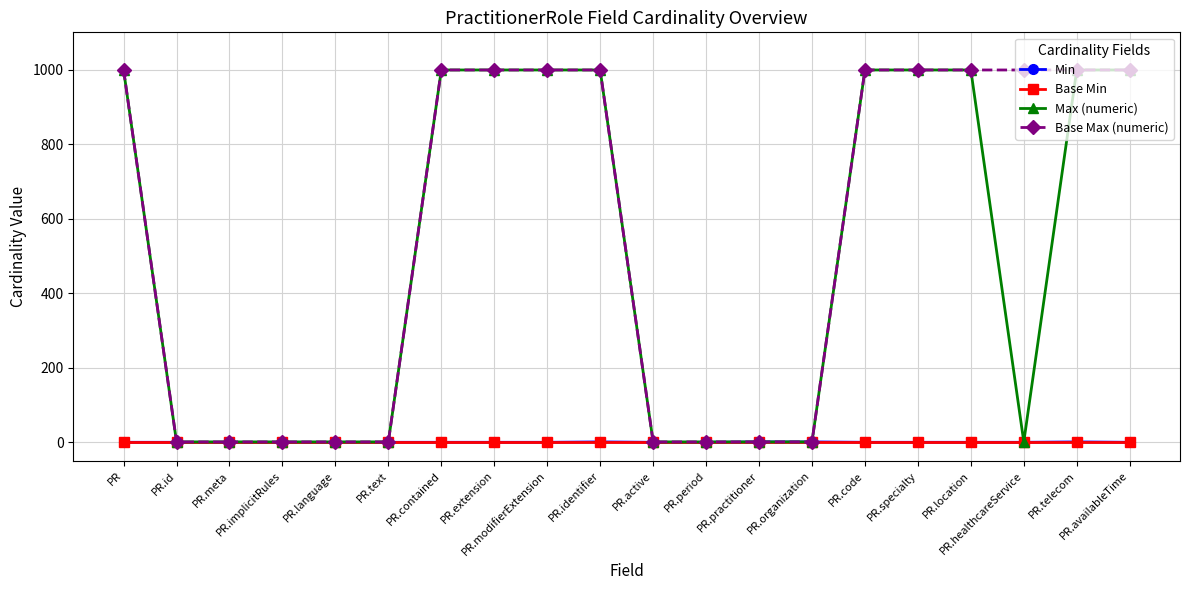

What is the difference between the highest and lowest values at PR.practitioner?

1